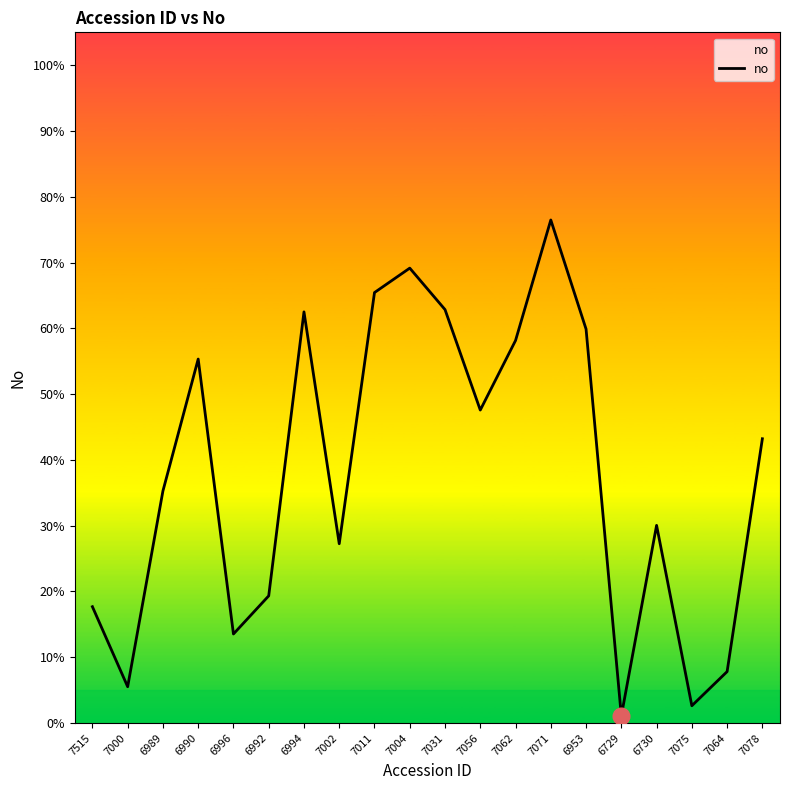

What is the difference between the values at 6730 and 7011?

0.4